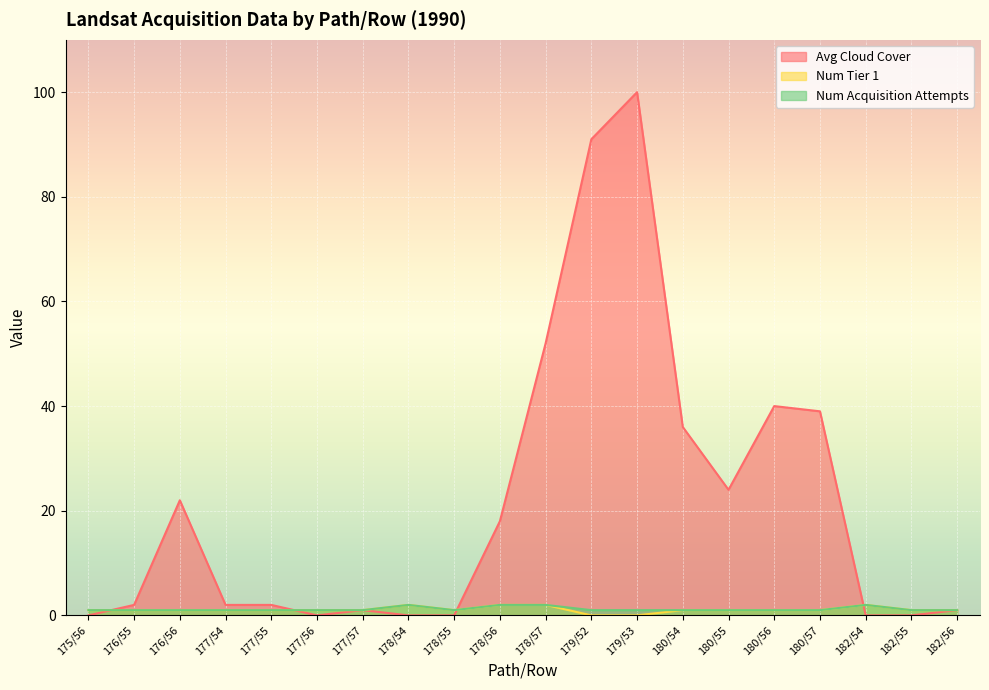

At which label does Num Acquisition Attempts reach its minimum?

175/56